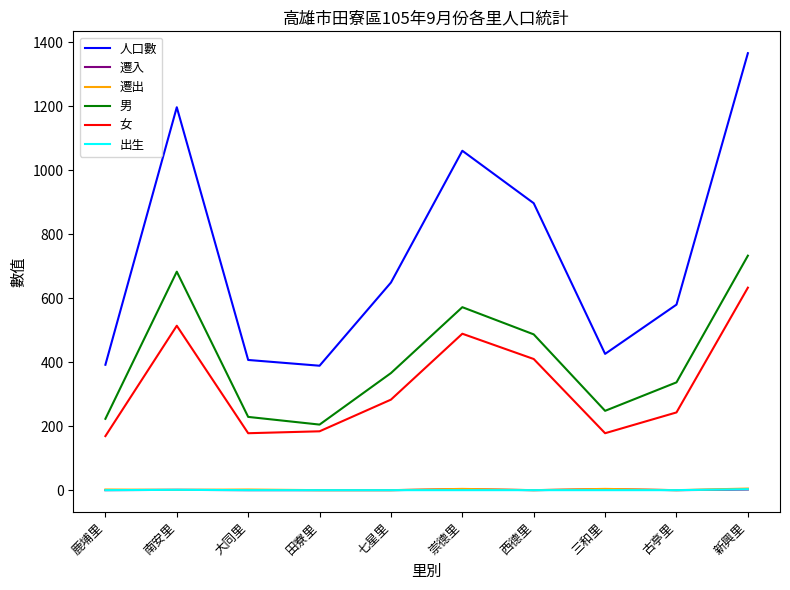

True or false: 人口數 and 男 intersect in this chart.

False